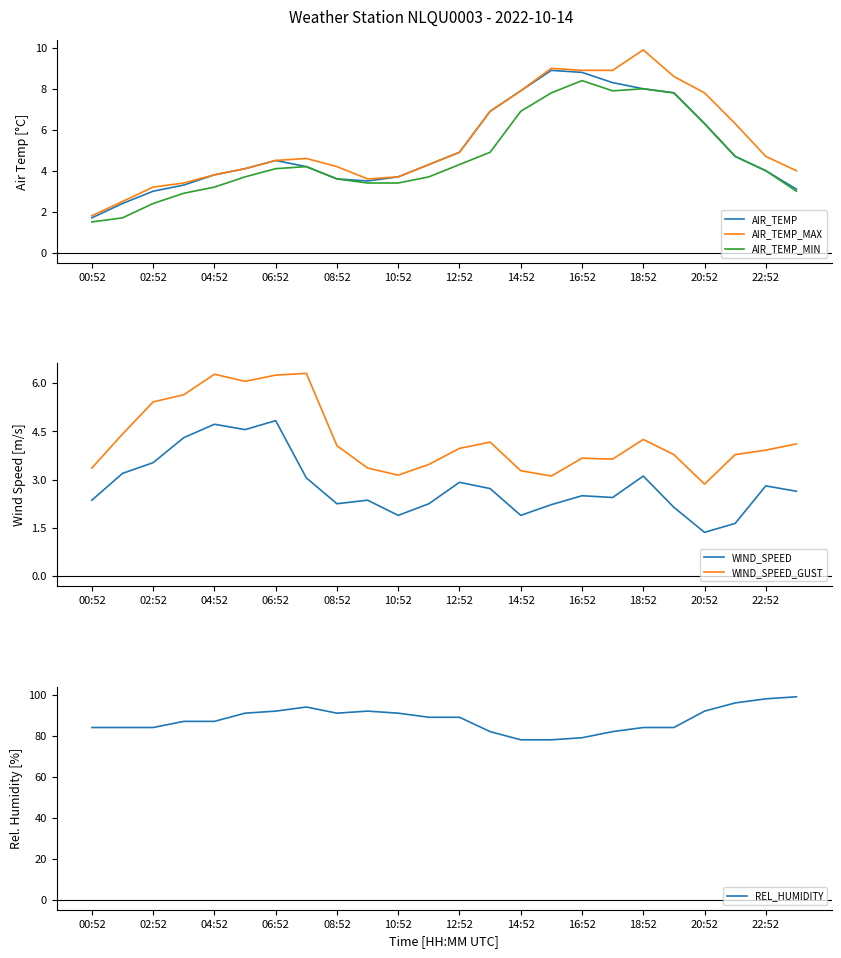

How many lines are shown in the chart?

6